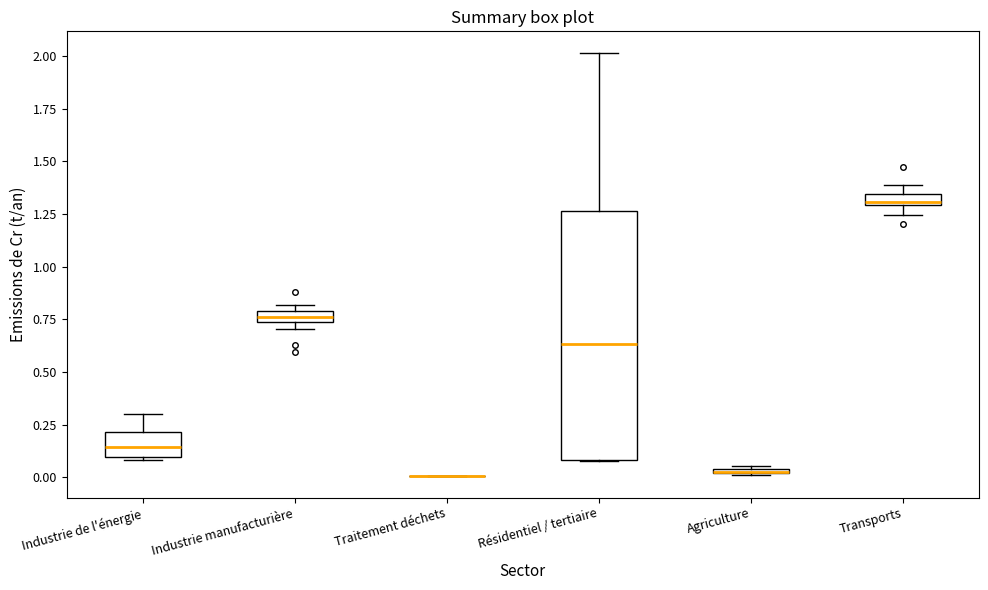

Where is the lower edge of the box for Transports on the y-axis? The values are not printed on the chart, so give them approximately, as read against the axis.

1.30